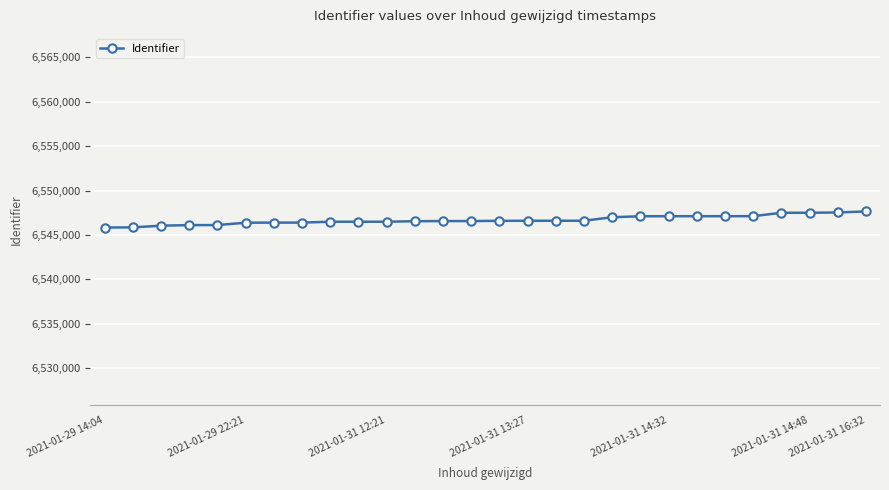

What is the minimum value shown in the chart?

6545836